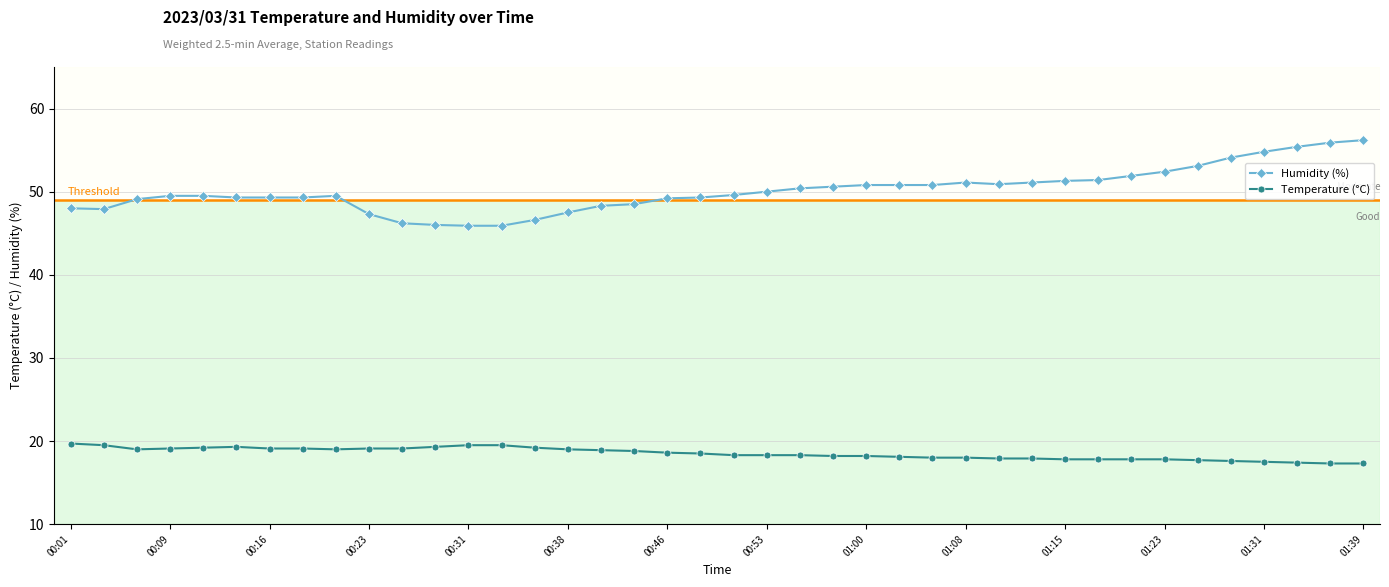

Is this an area chart (filled region under the line)?

No